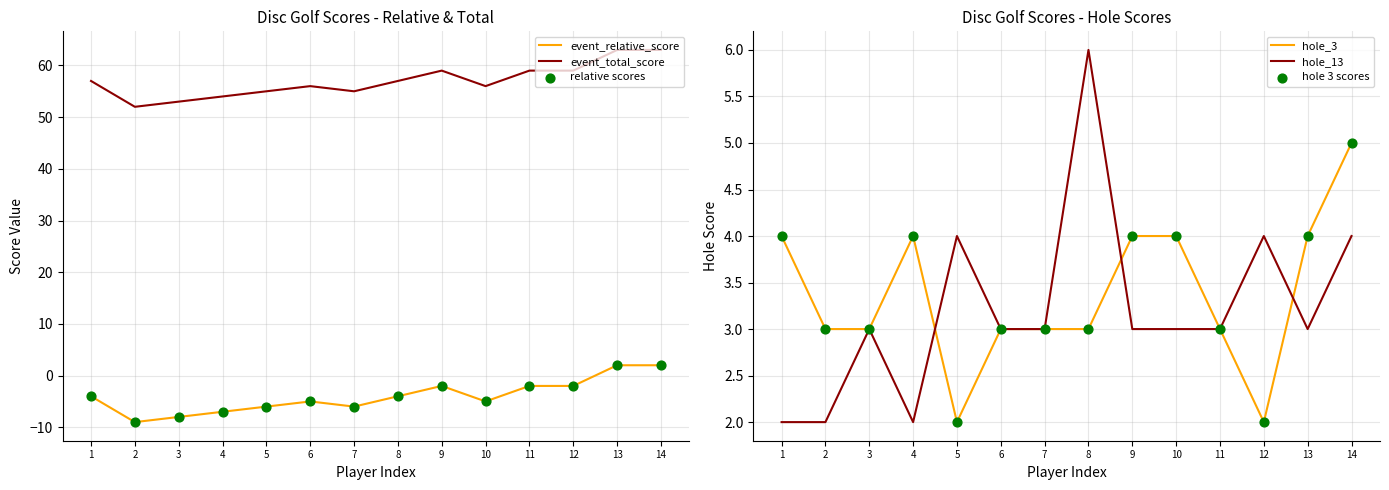

Which series contains the lowest Y value?

event_relative_score